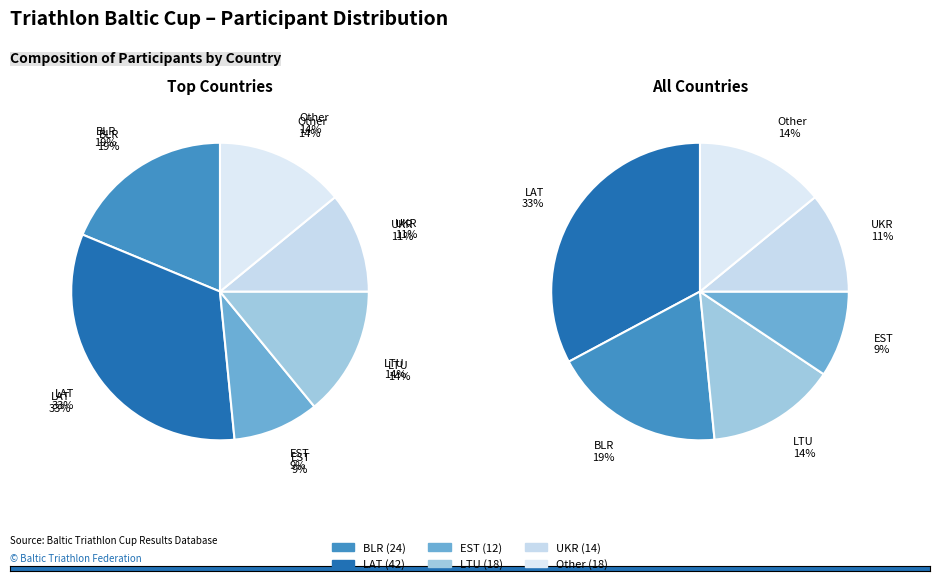

To the nearest percent, what is the combined percentage of LAT and EST?

42%